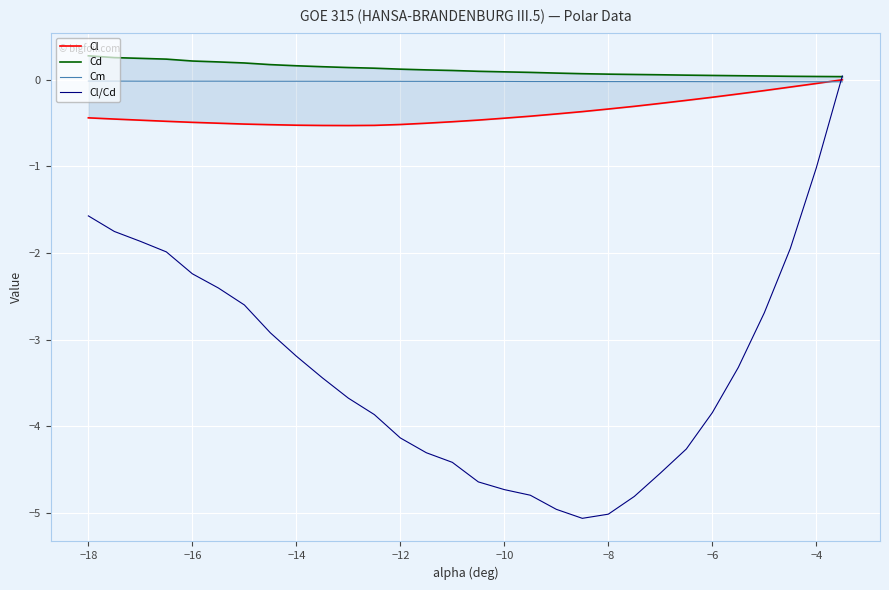

The value of Cl/Cd at −6 is -2.2. True or false?

False